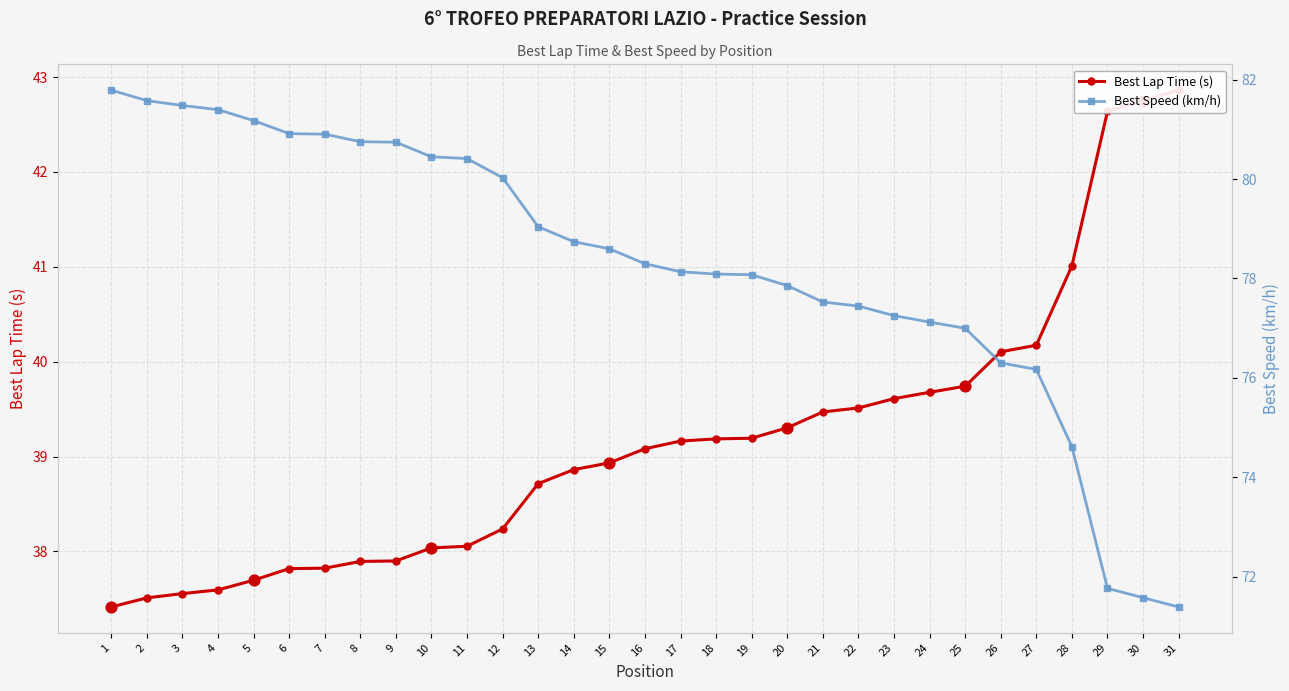

Is the value of Best Lap Time (s) at 20 greater than the value of Best Speed (km/h) at 22?

No